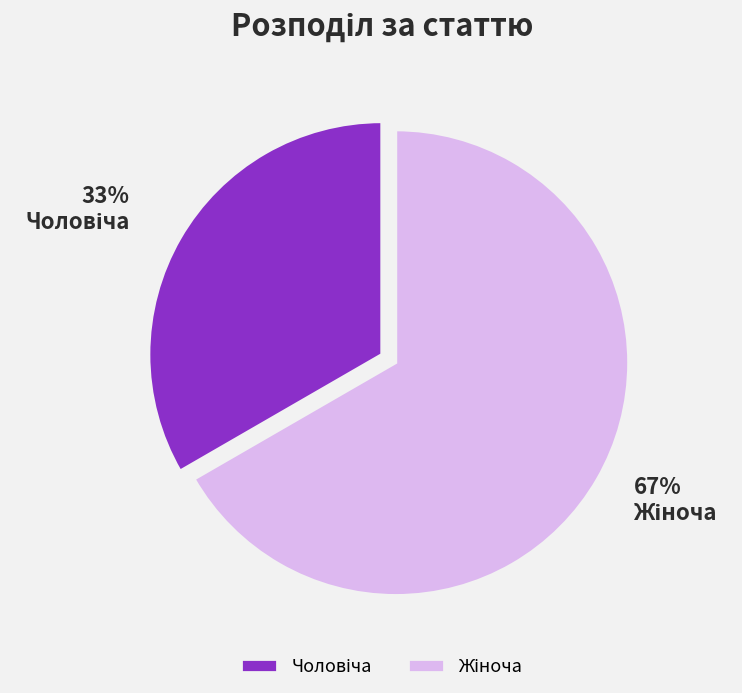

Is there a majority slice in this chart?

Yes